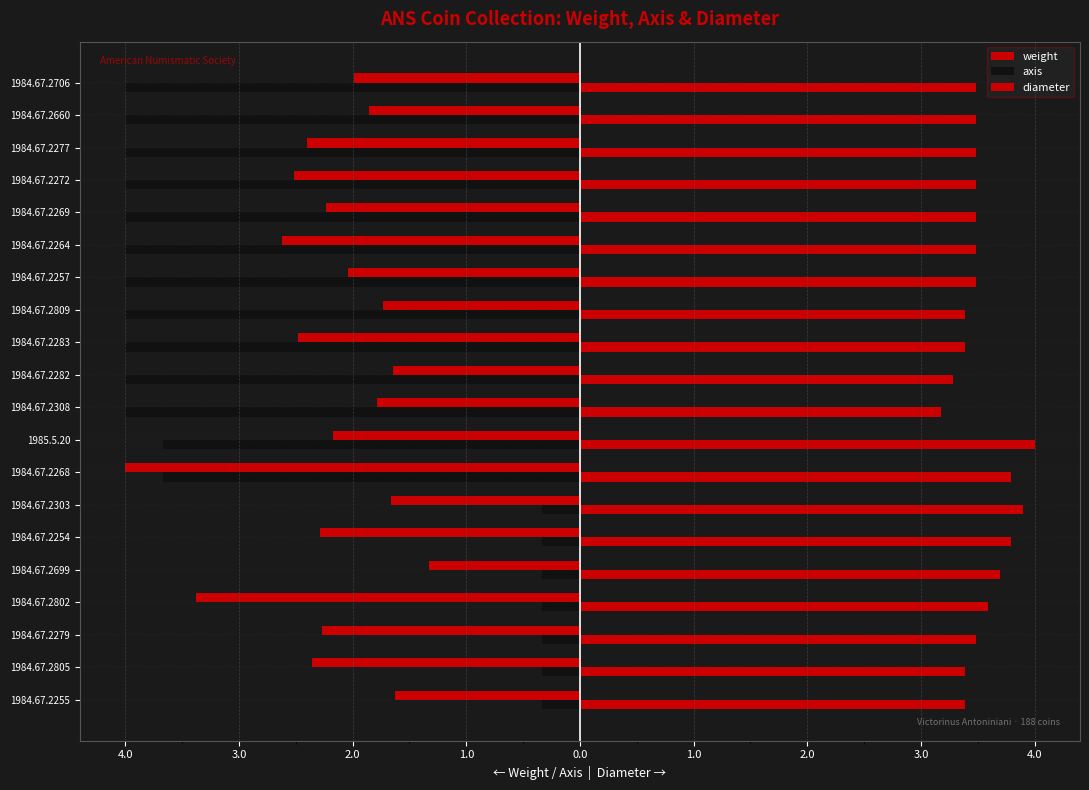

Reading left to right, list all the values displayed in this chart.

weight: -1.6	-2.4	-2.3	-3.4	-1.3	-2.3	-1.7	-4.0	-2.2	-1.8	-1.6	-2.5	-1.7	-2.0	-2.6	-2.2	-2.5	-2.4	-1.9	-2.0
axis: -0.3	-0.3	-0.3	-0.3	-0.3	-0.3	-0.3	-3.7	-3.7	-4.0	-4.0	-4.0	-4.0	-4.0	-4.0	-4.0	-4.0	-4.0	-4.0	-4.0
diameter: 3.4	3.4	3.5	3.6	3.7	3.8	3.9	3.8	4.0	3.2	3.3	3.4	3.4	3.5	3.5	3.5	3.5	3.5	3.5	3.5